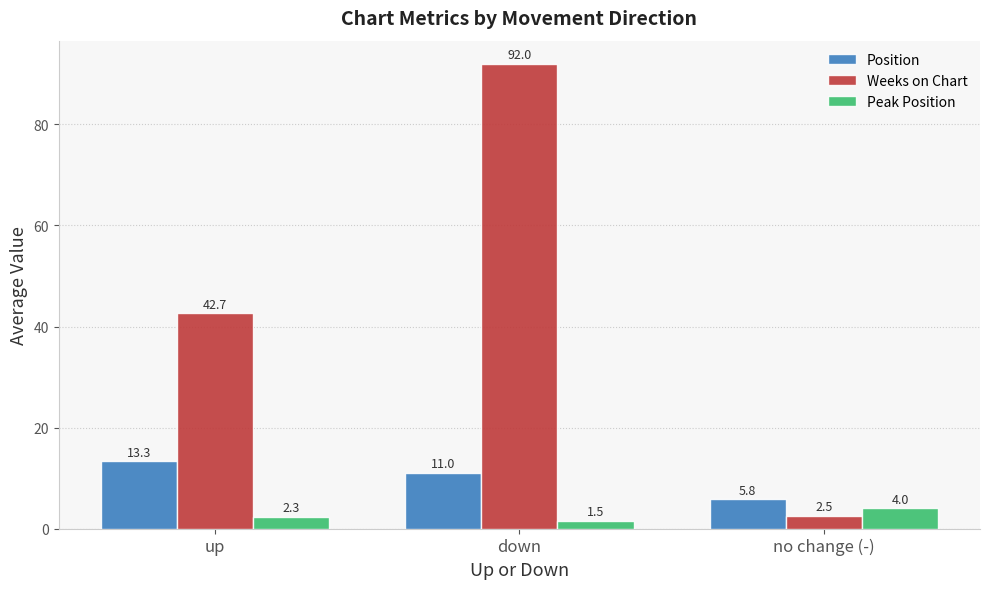

What are all the series names shown in the legend?

Position, Weeks on Chart, Peak Position